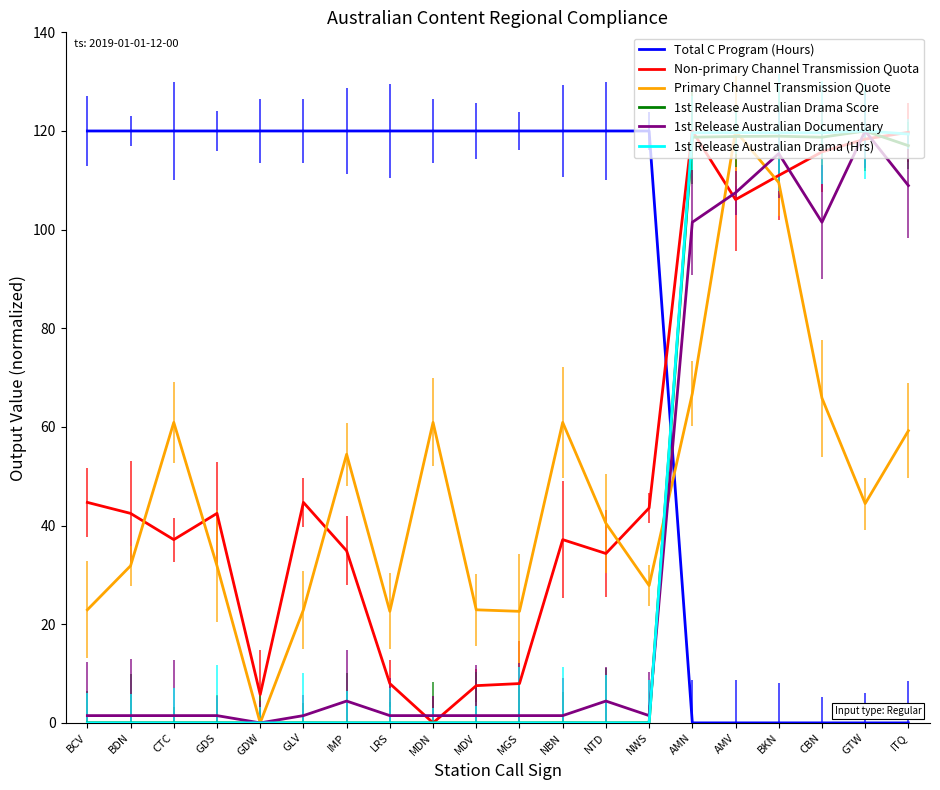

Which has a higher value, GDW or GTW?

GDW